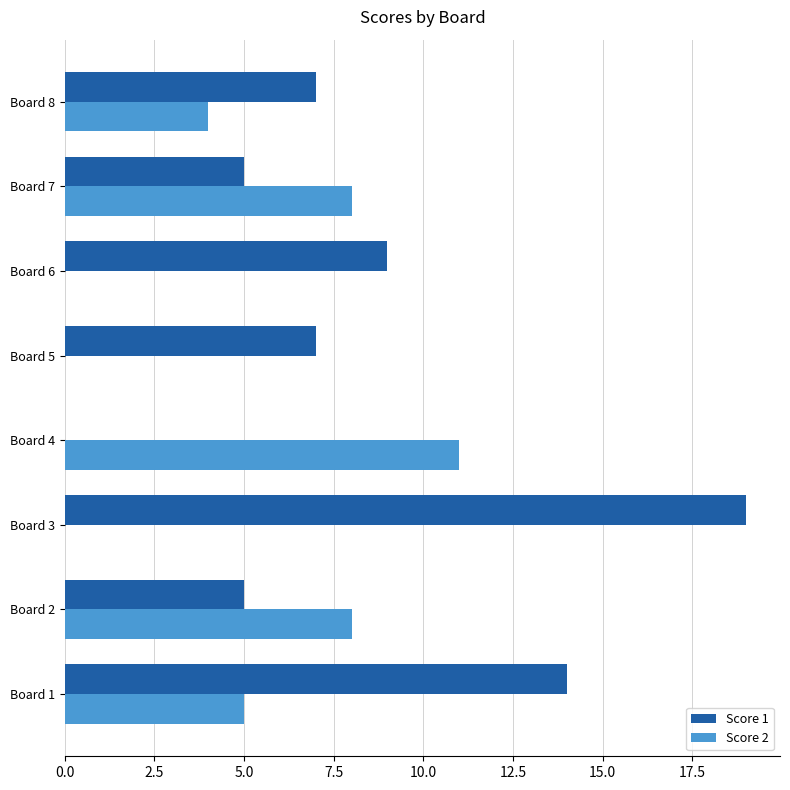

What are all the series names shown in the legend?

Score 1, Score 2